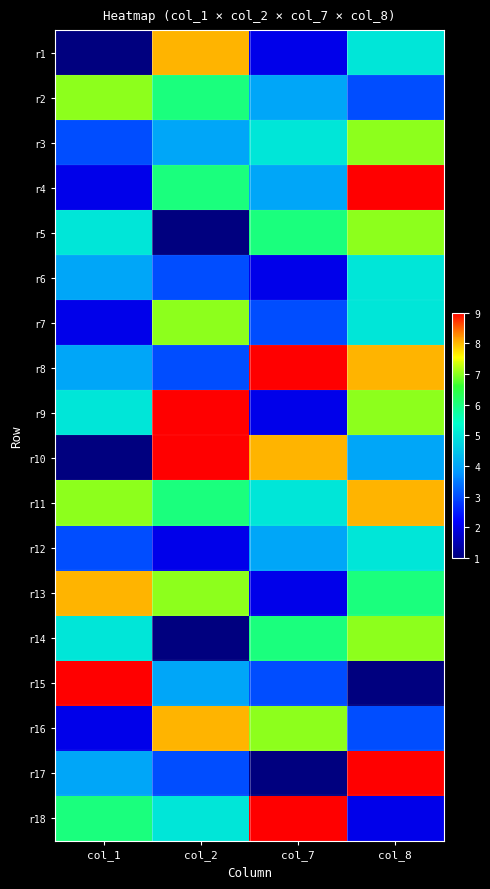

At col_8, list the series in order from smallest to largest.

r15, r18, r2, r16, r10, r1, r6, r7, r12, r13, r3, r5, r9, r14, r8, r11, r4, r17